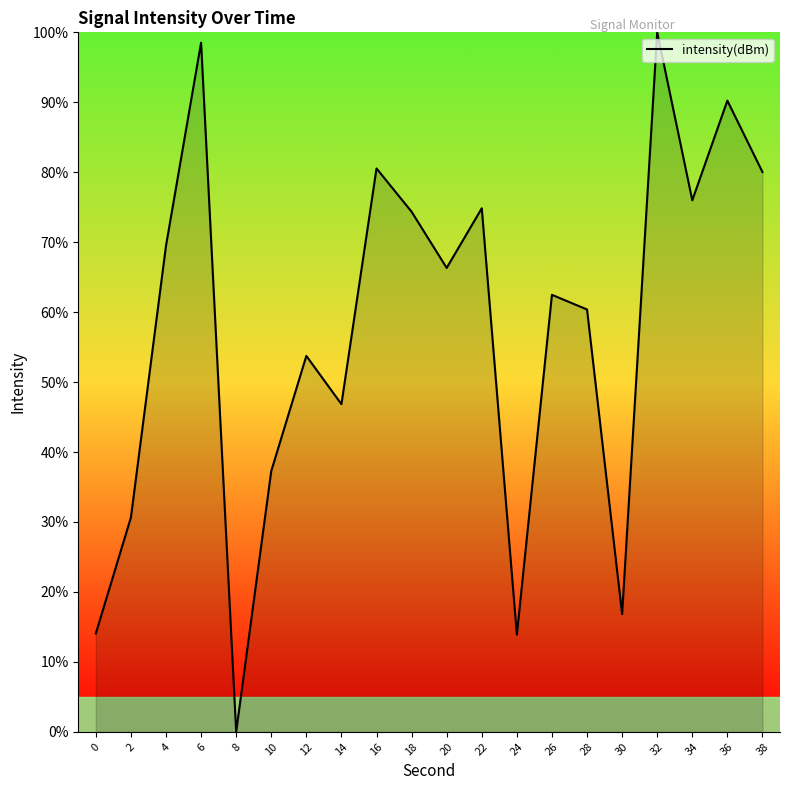

Approximately how many times larger is the value at 14 compared to 34?

0.6